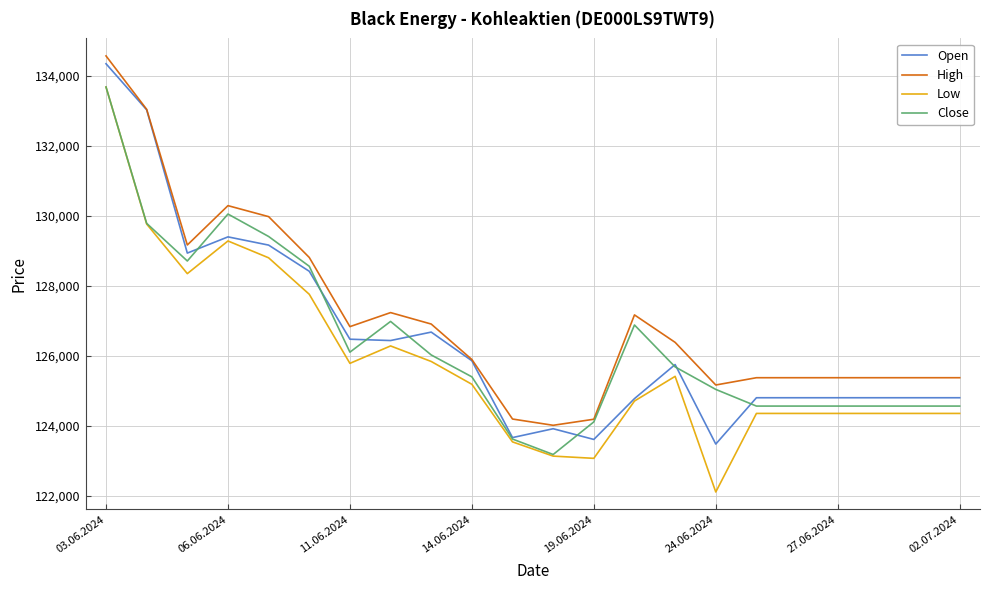

Which series has the widest spread of values?

Low